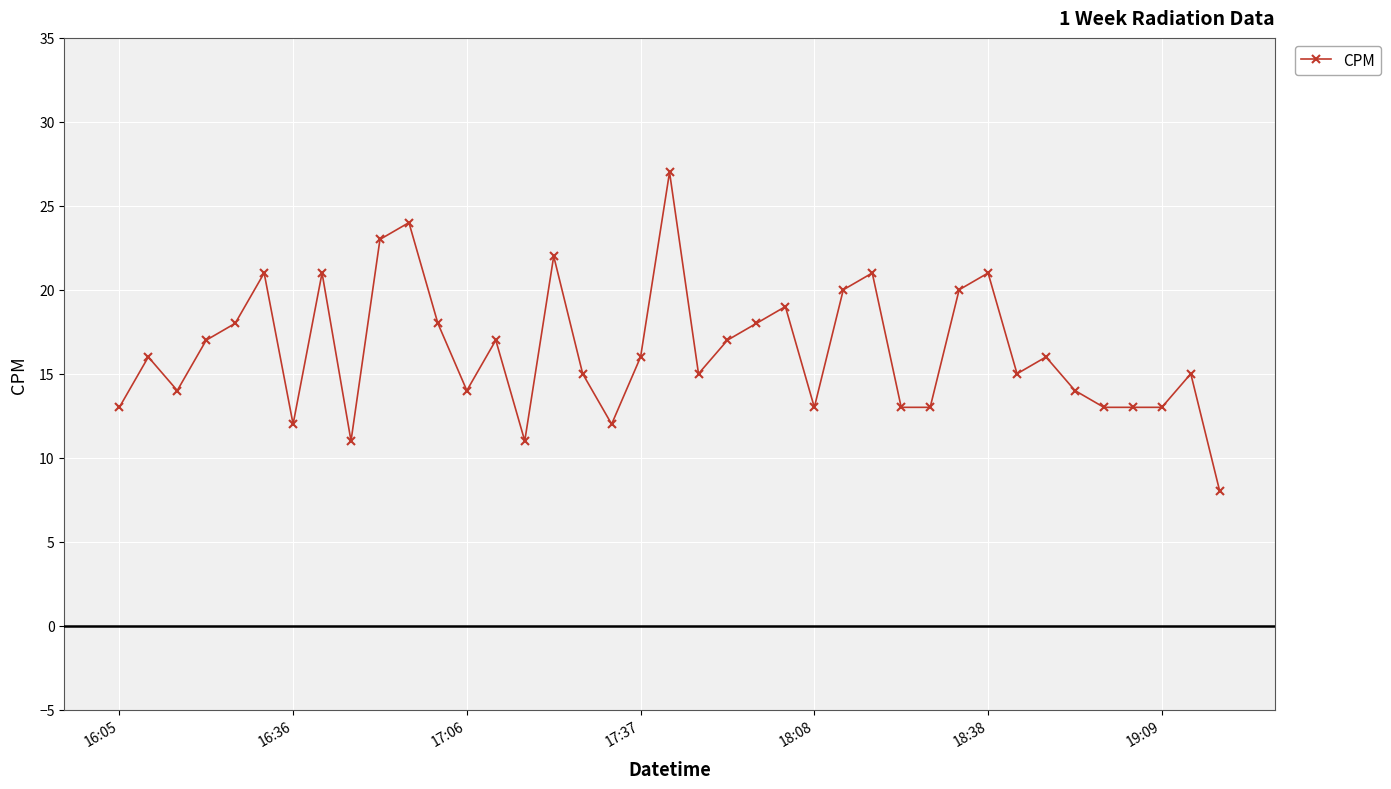

Reading left to right, transcribe all the data shown in this chart.

13	16	14	17	18	21	12	21	11	23	24	18	14	17	11	22	15	12	16	27	15	17	18	19	13	20	21	13	13	20	21	15	16	14	13	13	13	15	8